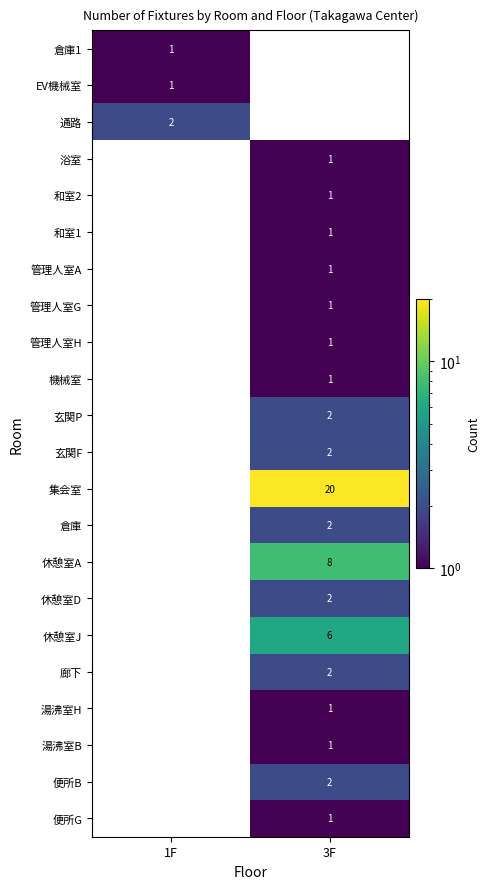

Count the number of data series in this chart.

22